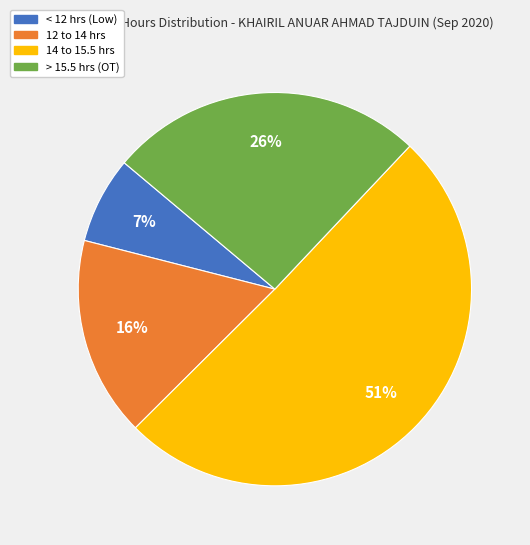

Is there a majority slice in this chart?

Yes